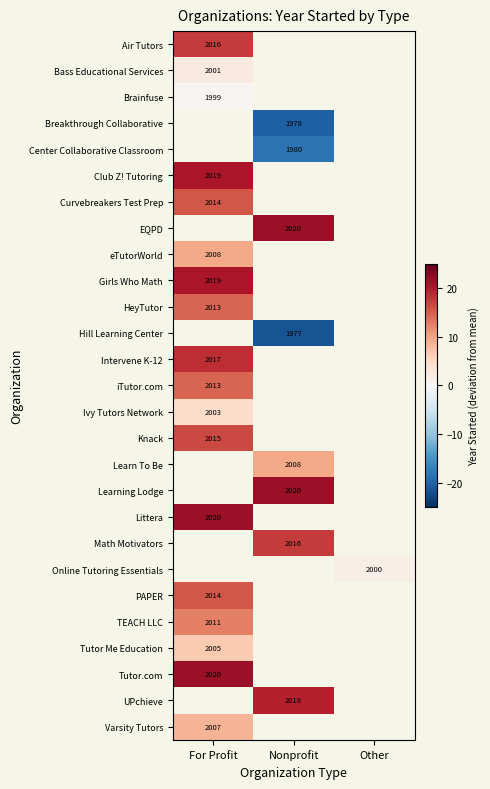

The Club Z! Tutoring series shows 3414.5 at For Profit. True or false?

False